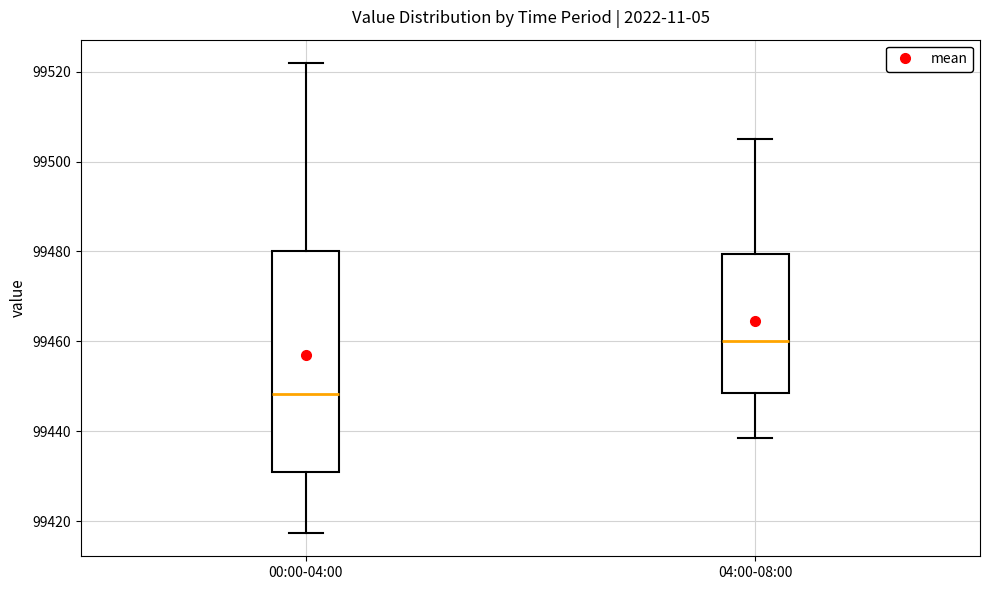

Where does the upper whisker of the box for 00:00-04:00 end on the y-axis? The values are not printed on the chart, so give them approximately, as read against the axis.

99522